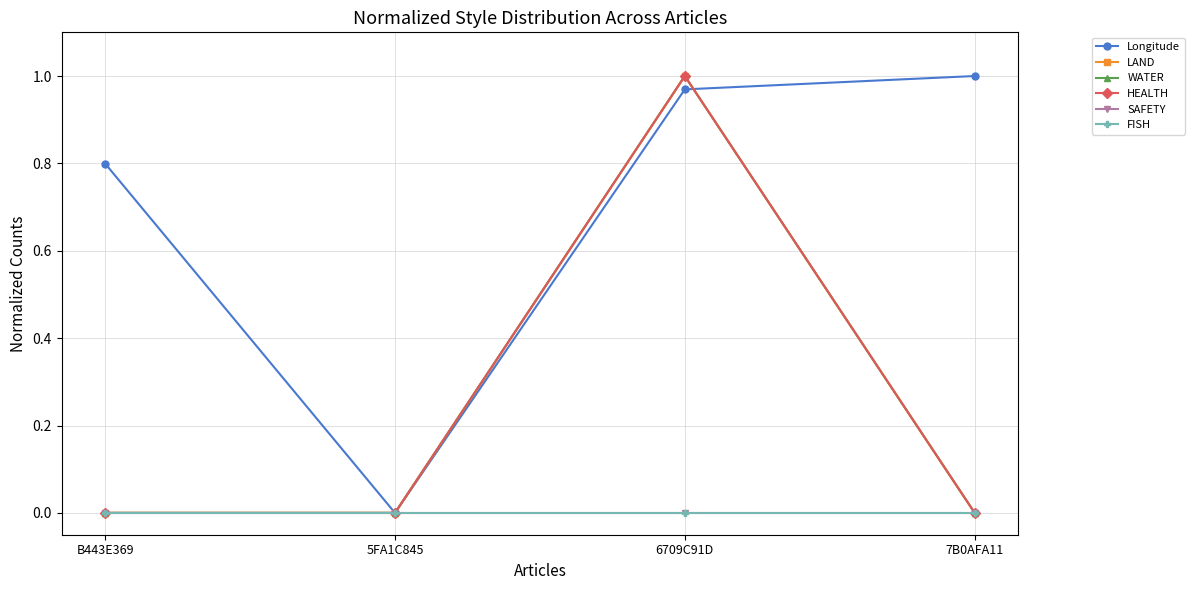

Does the chart have visible grid lines?

Yes